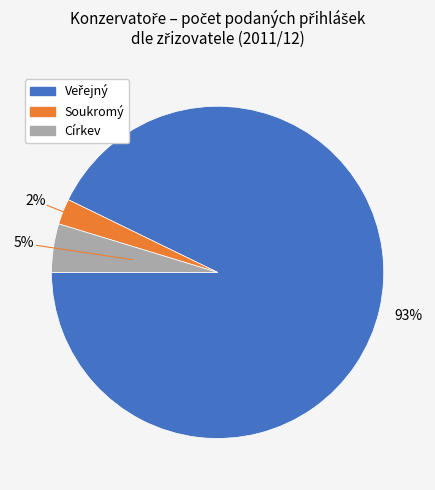

To the nearest percent, what is the average slice percentage?

33%